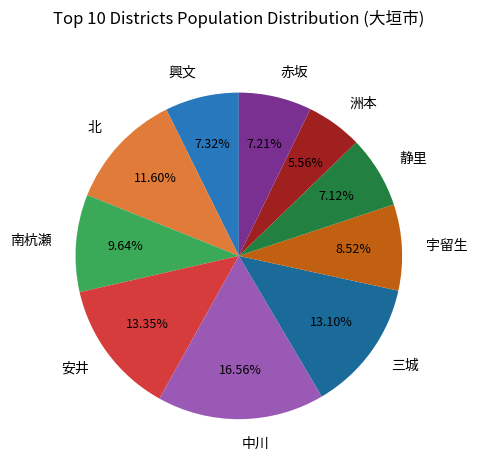

What is the smallest slice in the pie chart?

洲本